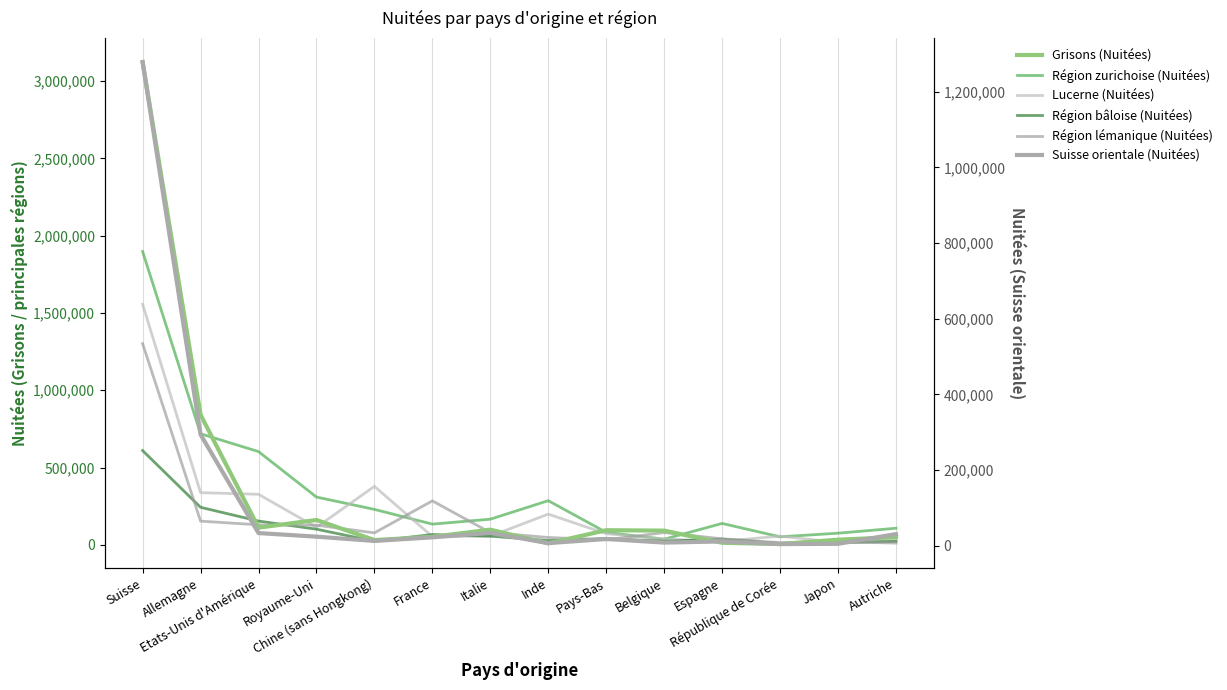

True or false: Région zurichoise (Nuitées) has a value of 107449 at Autriche.

True